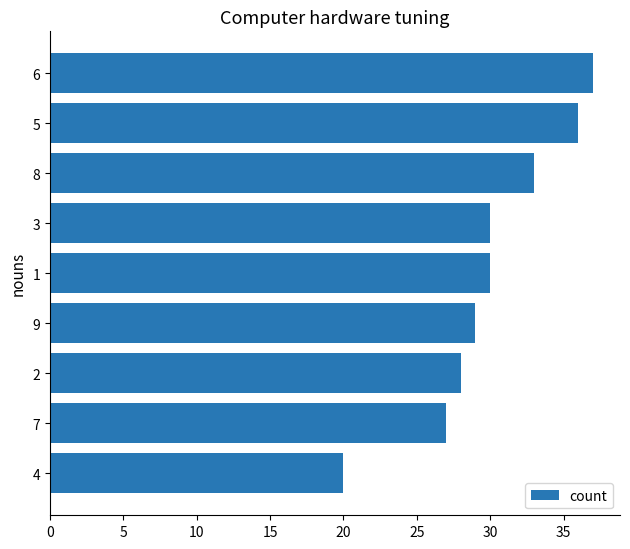

The chart shows a value of 8 at 2. True or false?

False